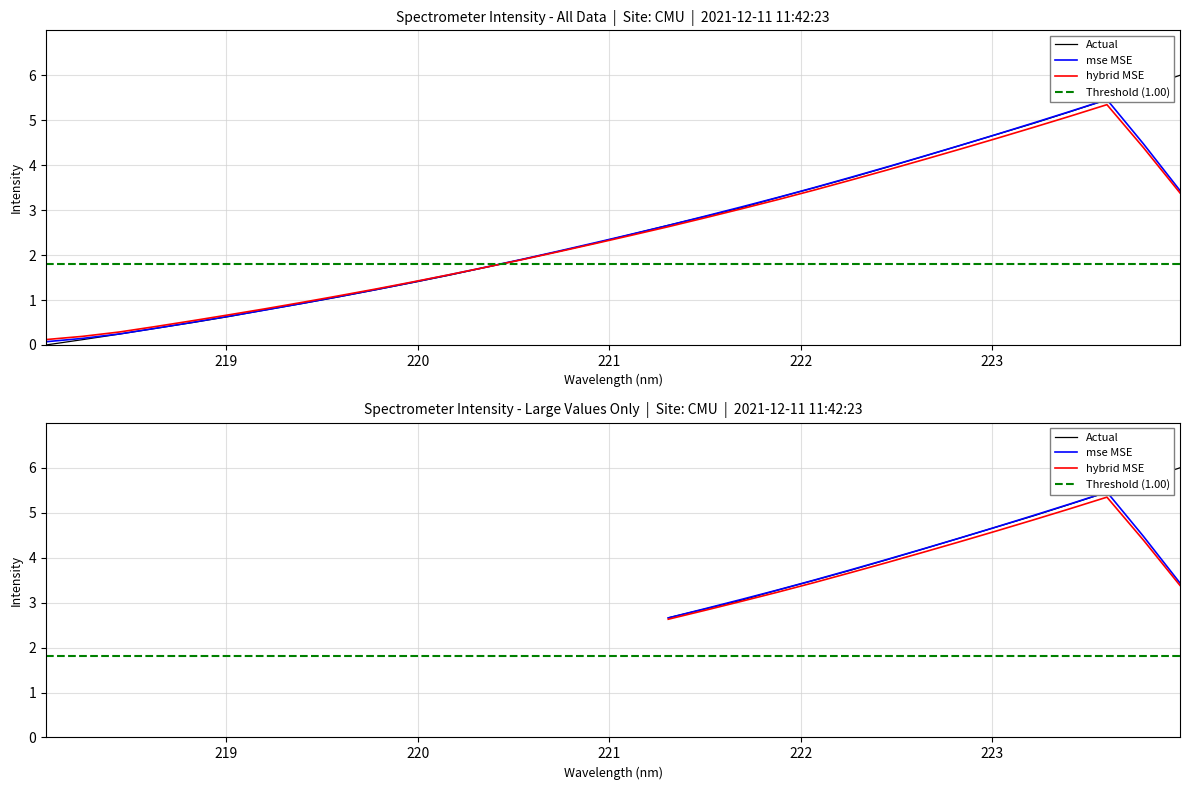

Does the chart display data point markers on the line(s)?

No